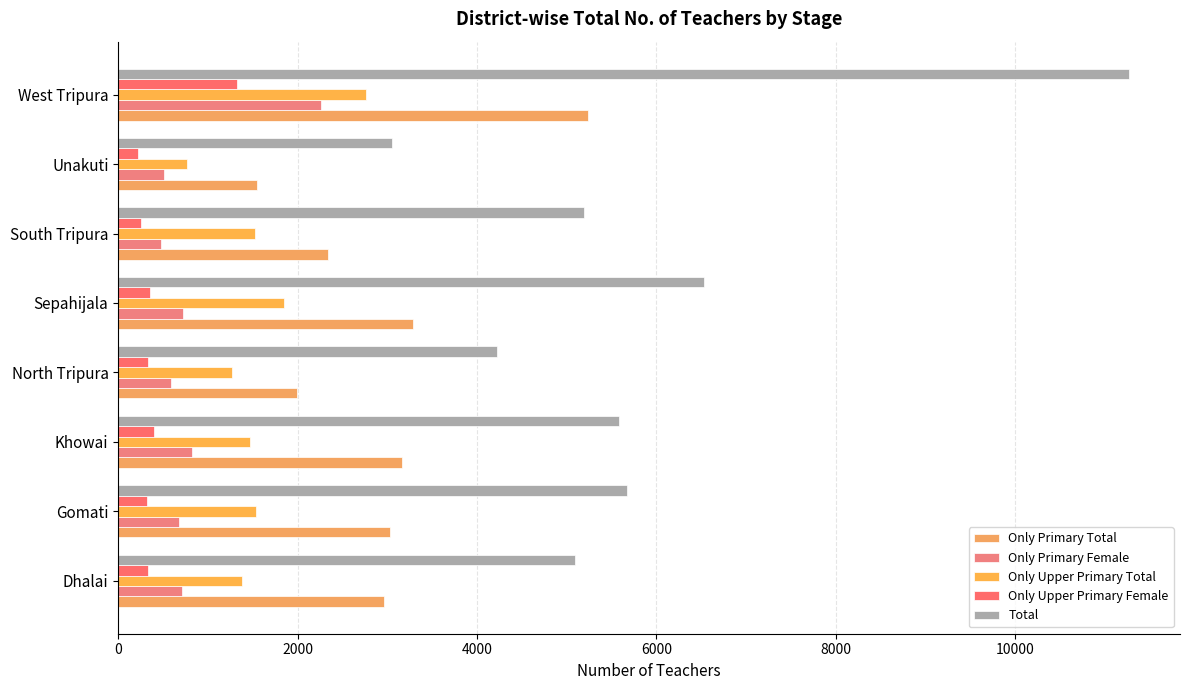

What are all the series names shown in the legend?

Only Primary Total, Only Primary Female, Only Upper Primary Total, Only Upper Primary Female, Total